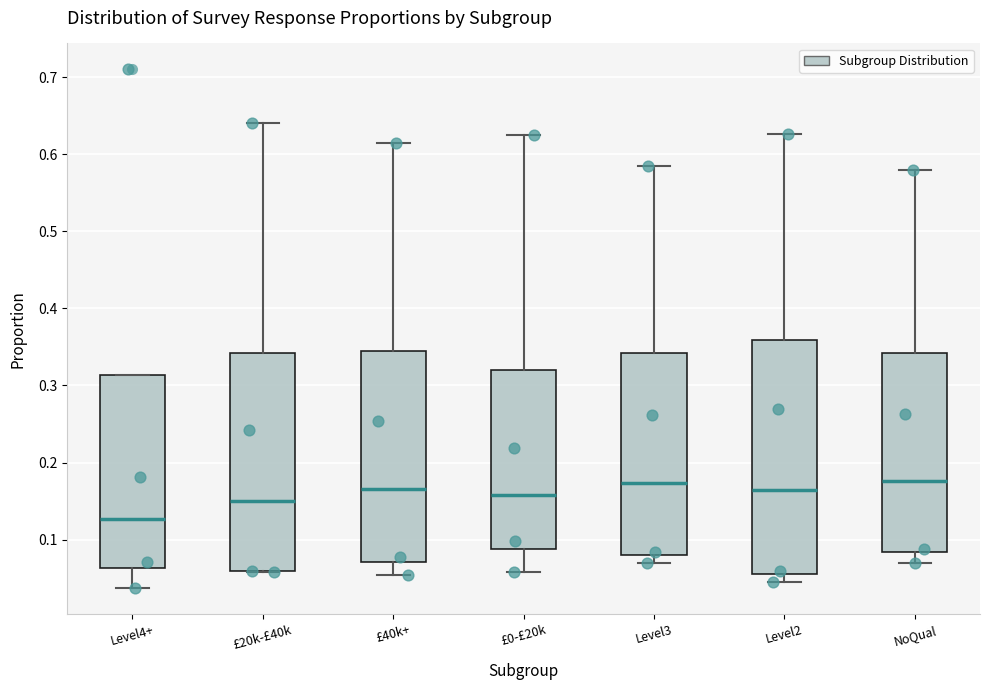

Which box is the tallest, from its lower edge to its upper edge?

Level2